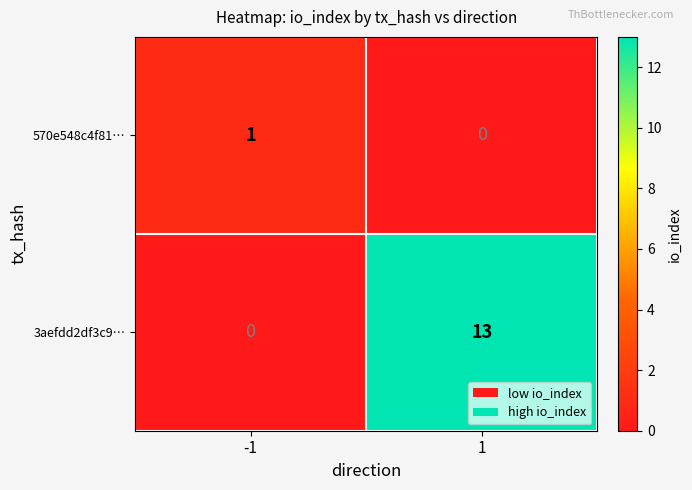

Which category has the highest value across all series?

1